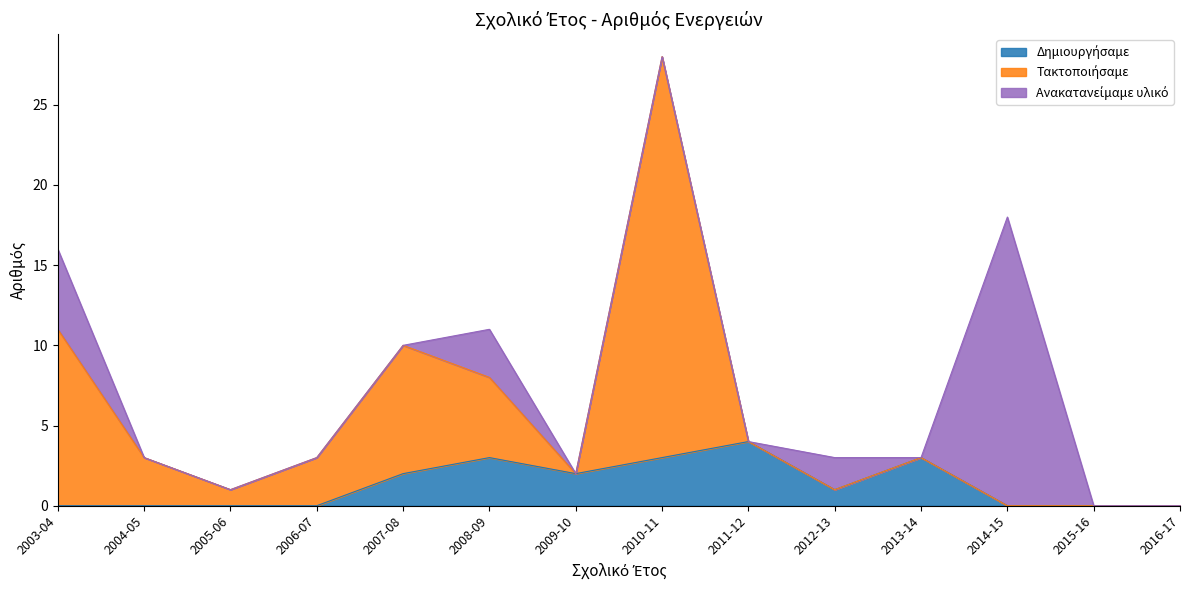

At which category is the sum across all series the highest?

2010-11